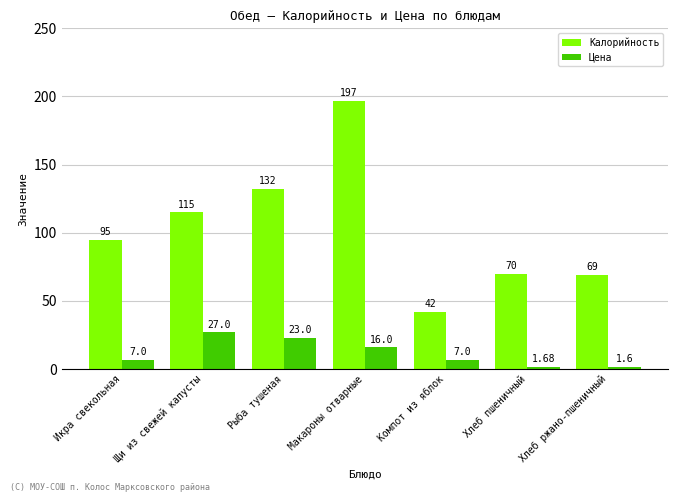

How many data points does each series have?

7